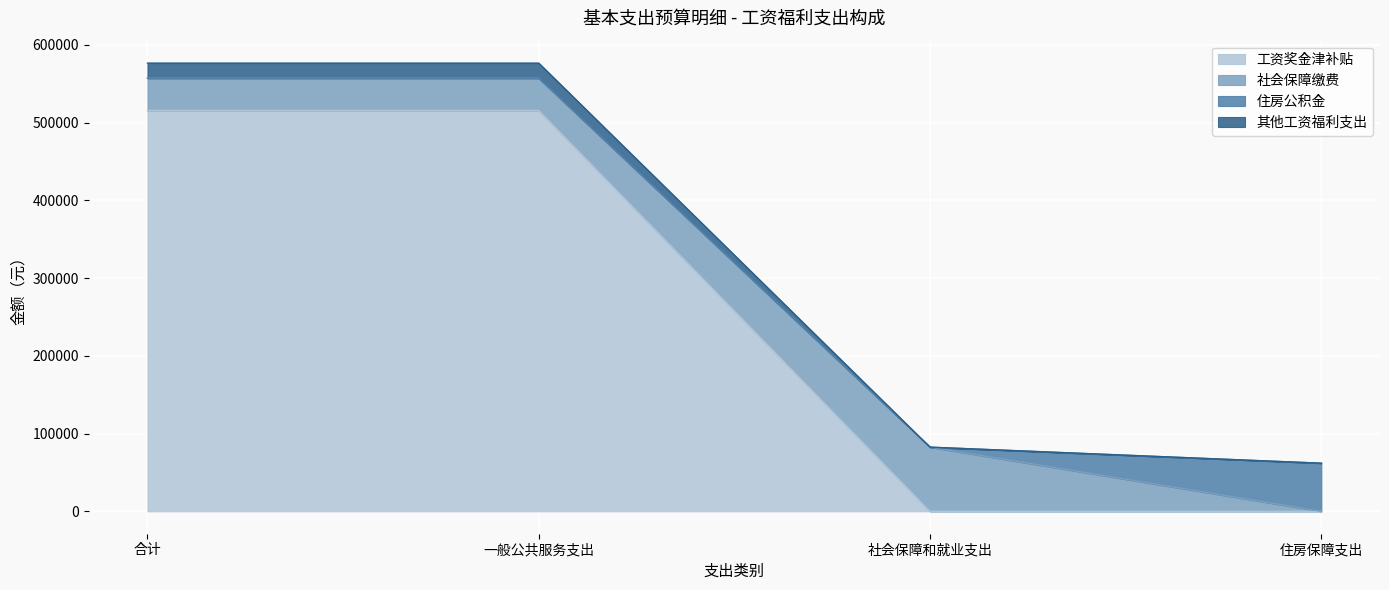

Which series changed the most between 合计 and 住房保障支出?

工资奖金津补贴